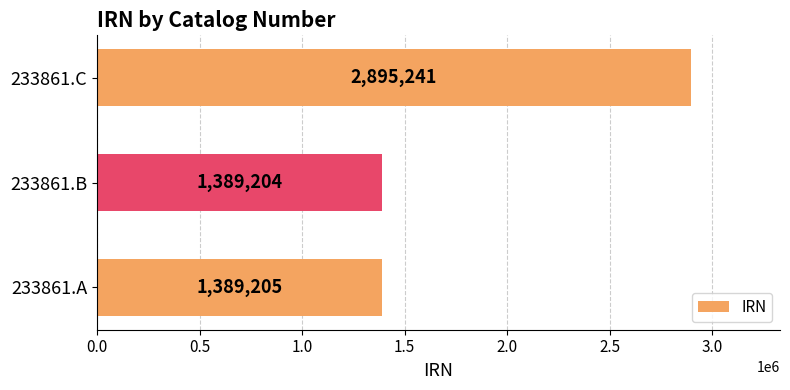

What is the approximate value at 233861.B?

1389204